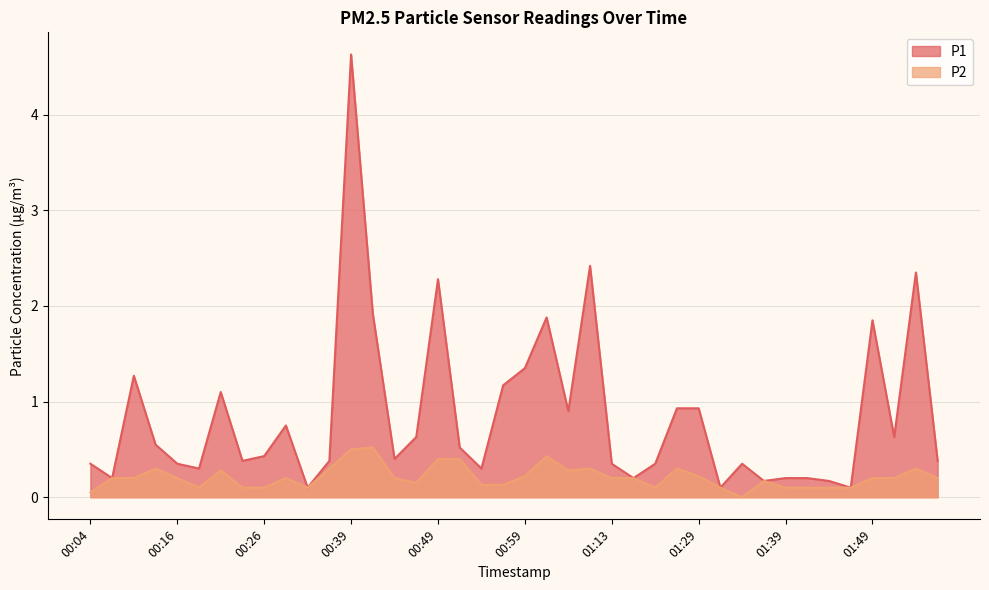

Reading left to right, list all the values displayed in this chart.

P1: 0.3	0.2	1.3	0.6	0.3	0.3	1.1	0.4	0.4	0.8	0.1	0.4	4.6	1.9	0.4	0.6	2.3	0.5	0.3	1.2	1.4	1.9	0.9	2.4	0.3	0.2	0.3	0.9	0.9	0.1	0.3	0.2	0.2	0.2	0.2	0.1	1.9	0.6	2.4	0.4
P2: 0.1	0.2	0.2	0.3	0.2	0.1	0.3	0.1	0.1	0.2	0.1	0.3	0.5	0.5	0.2	0.1	0.4	0.4	0.1	0.1	0.2	0.4	0.3	0.3	0.2	0.2	0.1	0.3	0.2	0.1	0.0	0.2	0.1	0.1	0.1	0.1	0.2	0.2	0.3	0.2